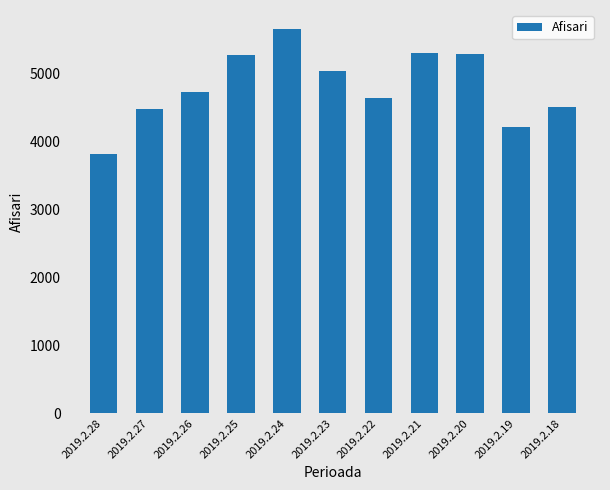

Read the value at 2019.2.26, to the nearest 10.

4730